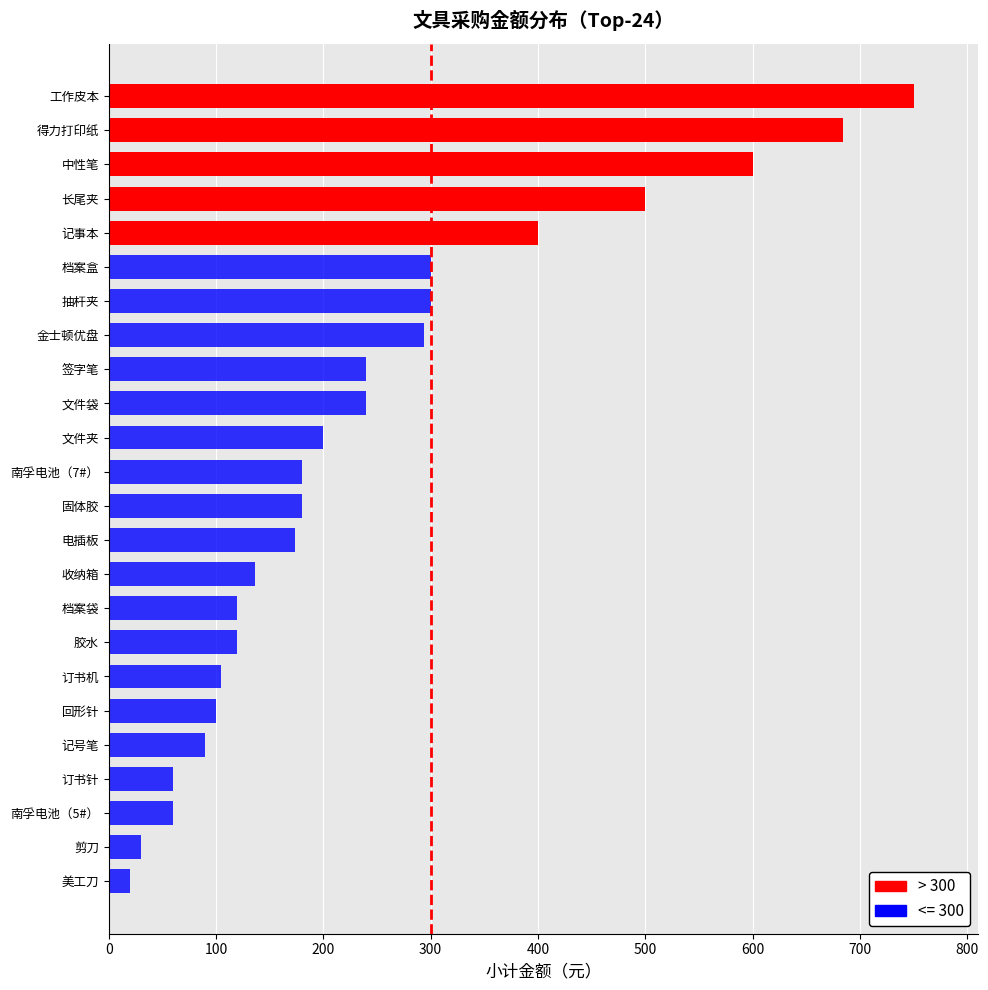

What is the ratio of the value at 签字笔 to the value at 长尾夹?

0.5